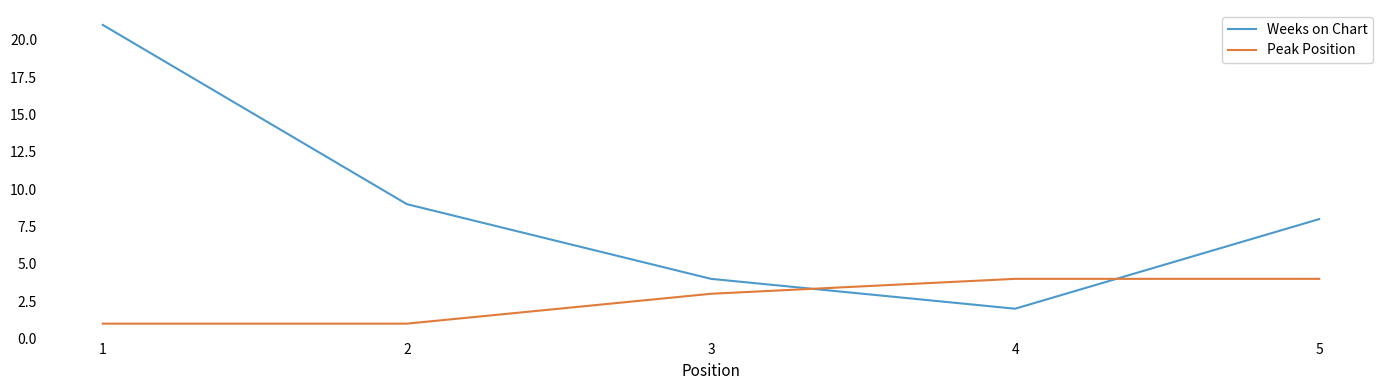

Which series changed the most between 2 and 4?

Weeks on Chart